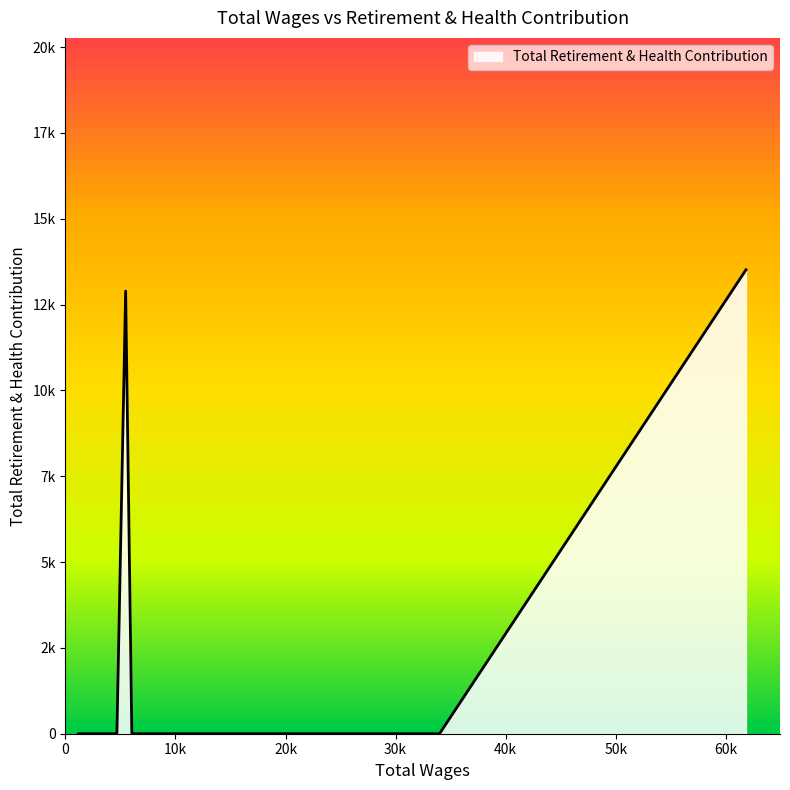

What is the average value?

1553